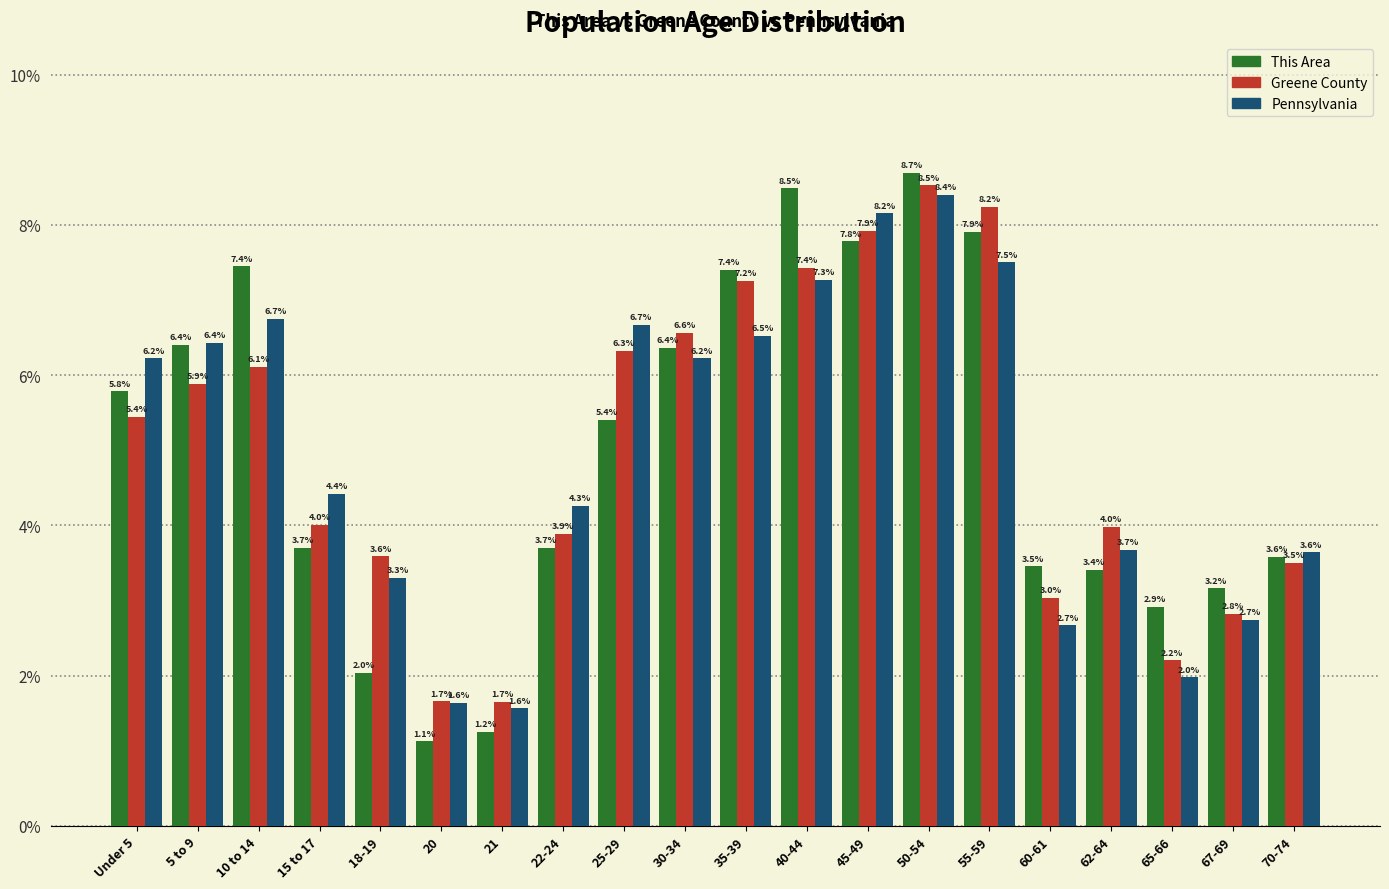

Reading right to left, list all the values displayed in this chart.

This Area: 3.6	3.2	2.9	3.4	3.5	7.9	8.7	7.8	8.5	7.4	6.4	5.4	3.7	1.2	1.1	2.0	3.7	7.4	6.4	5.8
Greene County: 3.5	2.8	2.2	4.0	3.0	8.2	8.5	7.9	7.4	7.2	6.6	6.3	3.9	1.7	1.7	3.6	4.0	6.1	5.9	5.4
Pennsylvania: 3.6	2.7	2.0	3.7	2.7	7.5	8.4	8.2	7.3	6.5	6.2	6.7	4.3	1.6	1.6	3.3	4.4	6.7	6.4	6.2